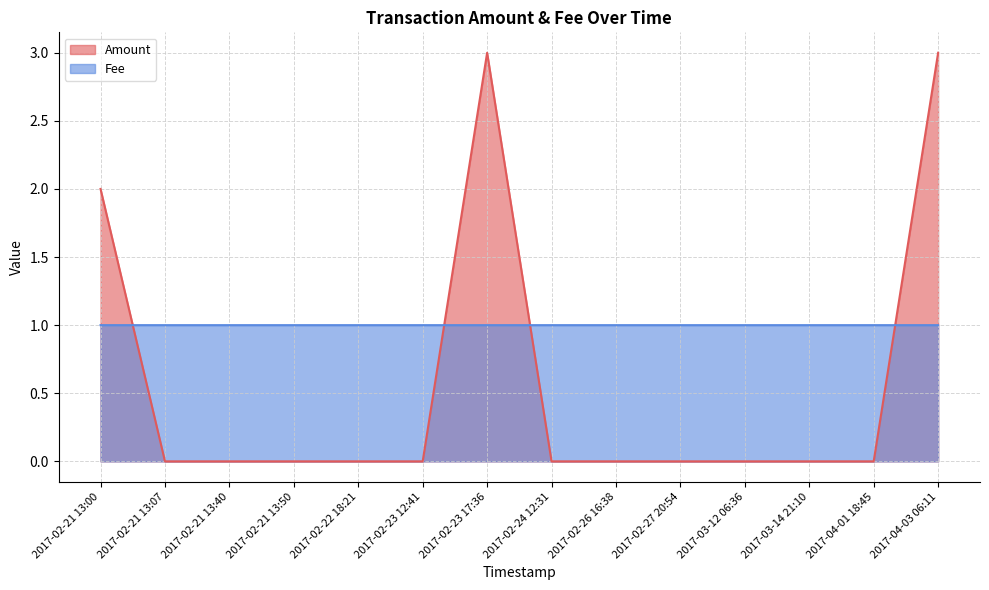

List the labels in order of Fee value, largest first.

2017-02-21 13:00, 2017-02-21 13:07, 2017-02-21 13:40, 2017-02-21 13:50, 2017-02-22 18:21, 2017-02-23 12:41, 2017-02-23 17:36, 2017-02-24 12:31, 2017-02-26 16:38, 2017-02-27 20:54, 2017-03-12 06:36, 2017-03-14 21:10, 2017-04-01 18:45, 2017-04-03 06:11